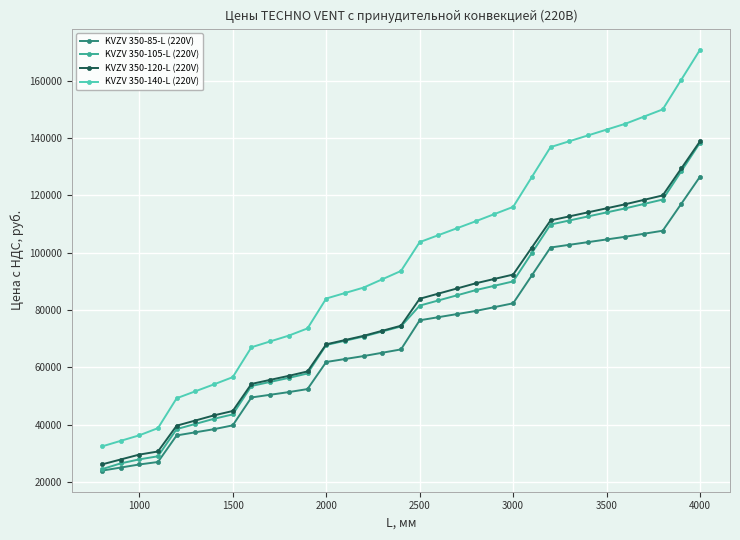

What is the difference between the second highest and second lowest values in the KVZV 350-120-L (220V) series?

101535